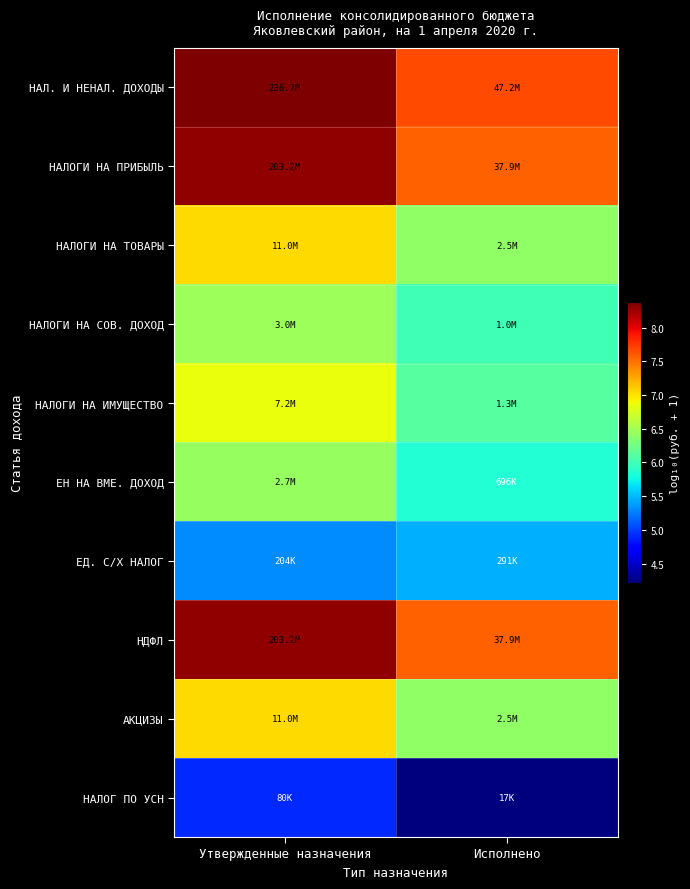

What is the smallest value displayed?

4.2